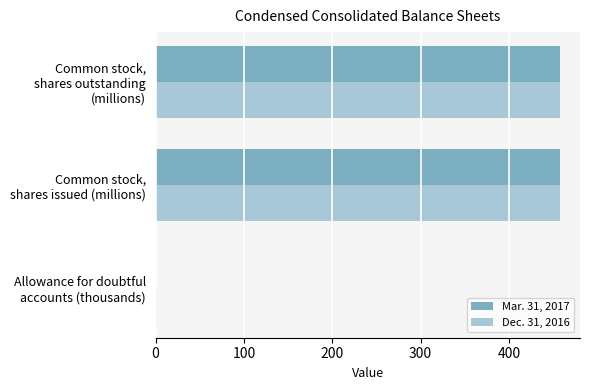

What is the sum of all Mar. 31, 2017 values?

916.4